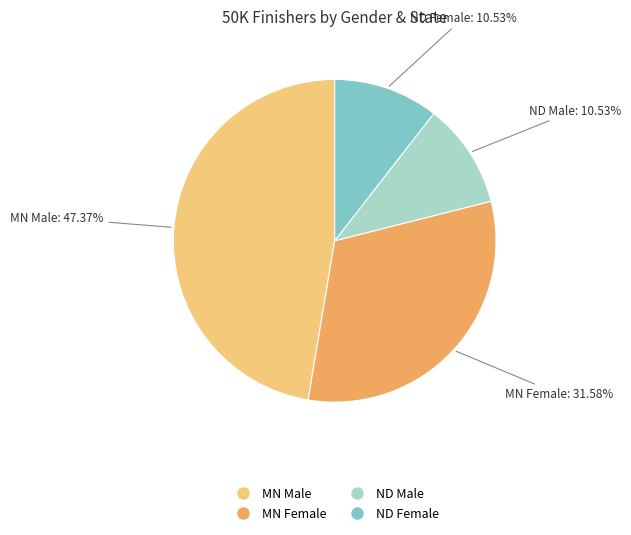

Which slice is the largest?

MN Male